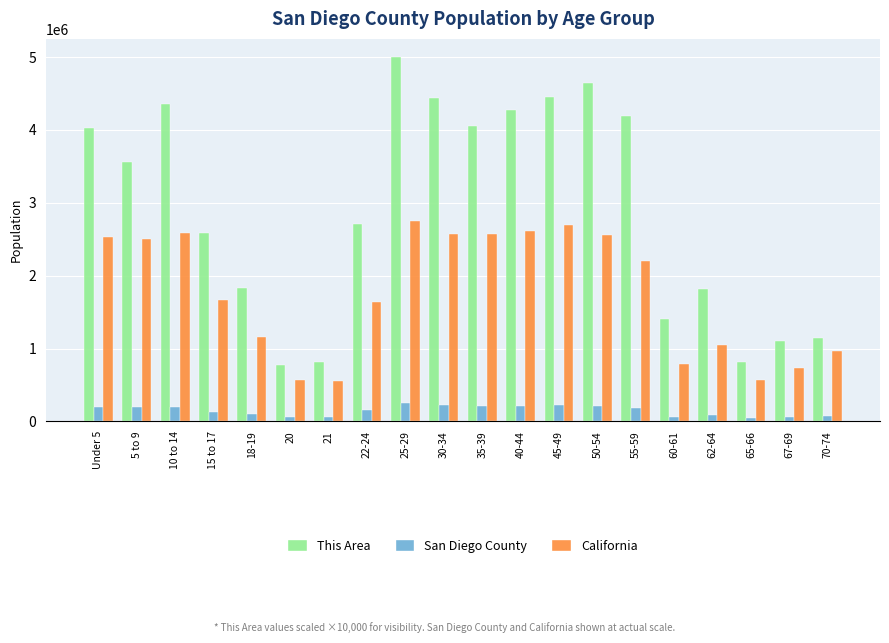

What is the highest value of the San Diego County series?

250737